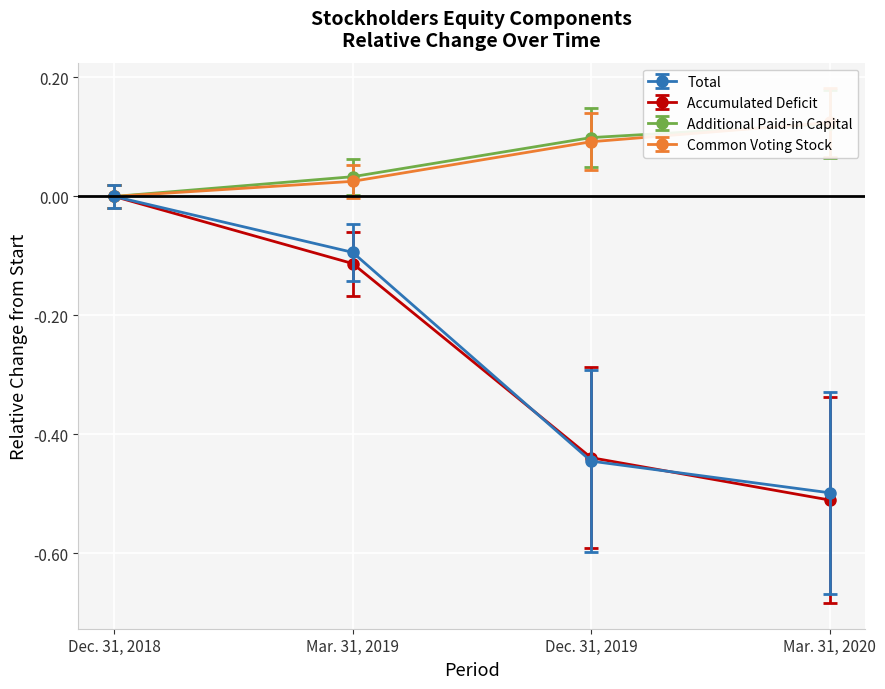

What is the total value across all series at Mar. 31, 2019?

-0.2